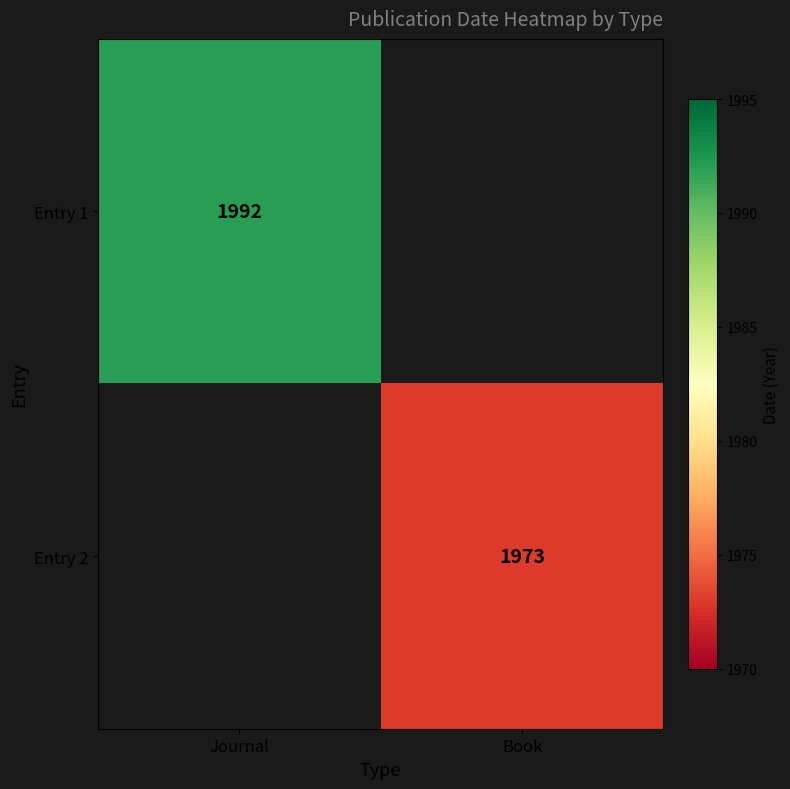

True or false: Entry 1 has a value of 1992 at Journal.

True